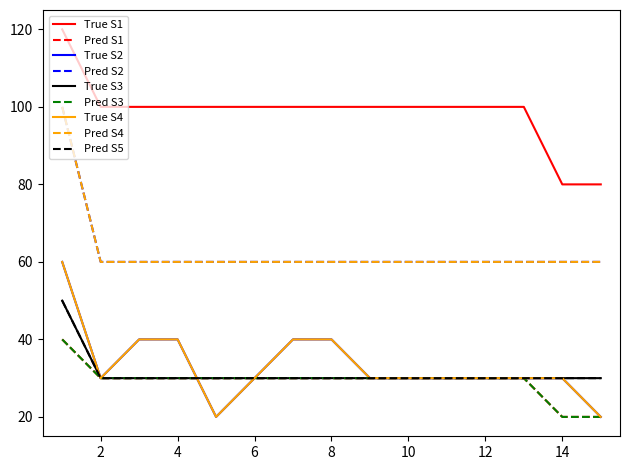

Is this an area chart (filled region under the line)?

No